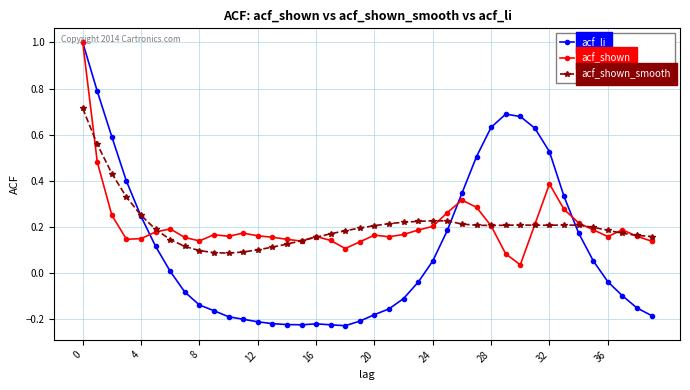

Which series has the widest spread of values?

acf_li